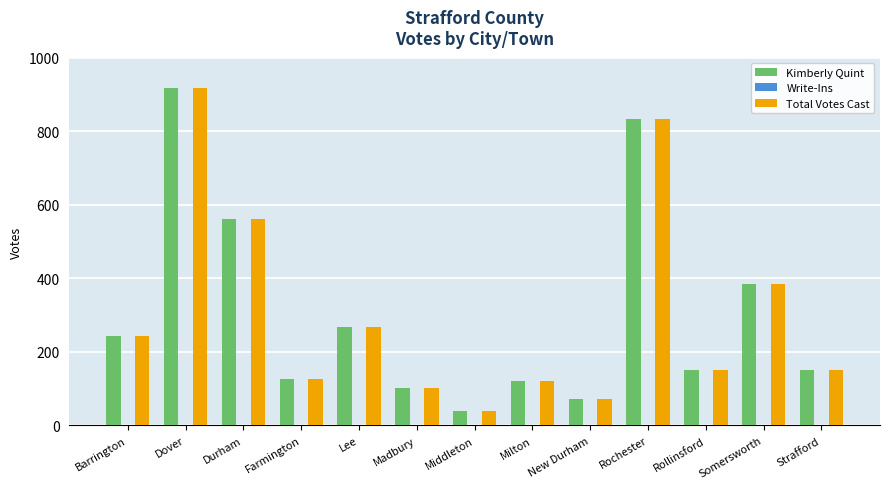

What is the total value across all series at Strafford?

302